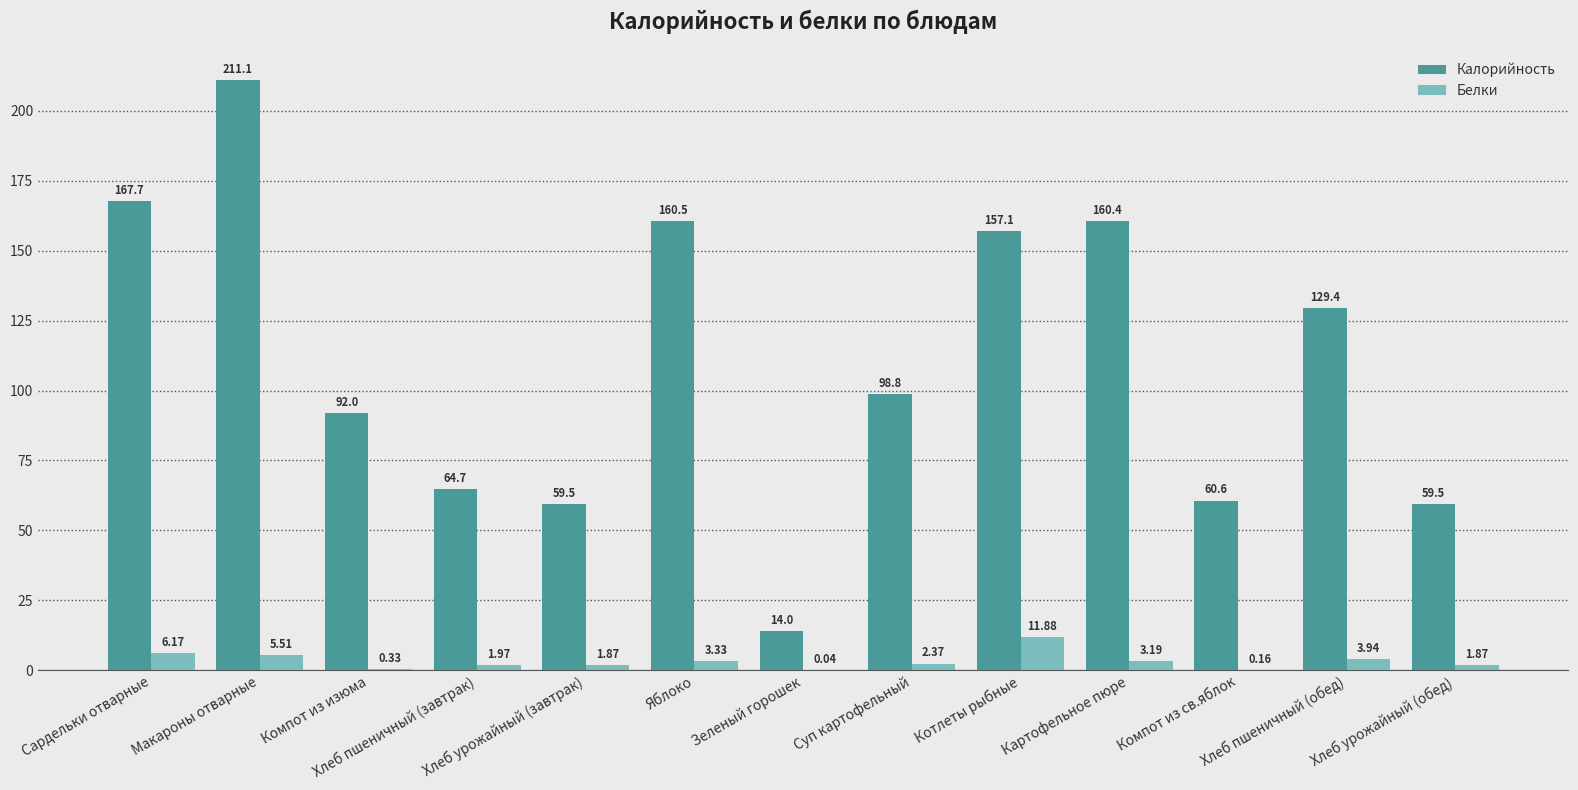

Which series has the largest total across all categories?

Калорийность